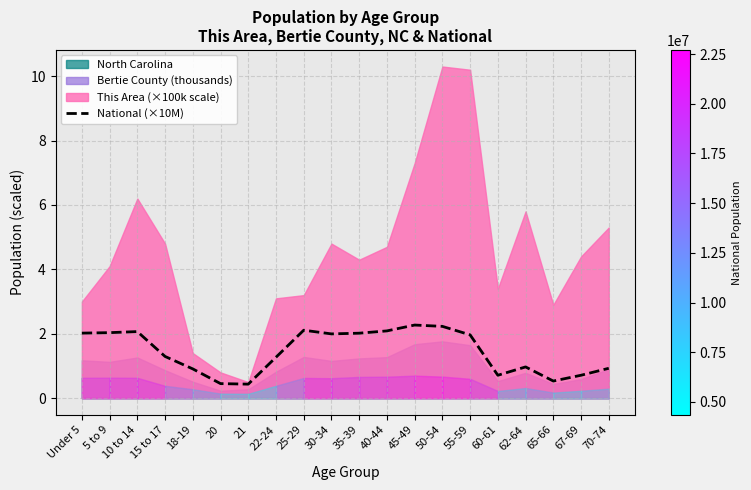

The National (×10M) series shows 0.5 at 65-66. True or false?

True